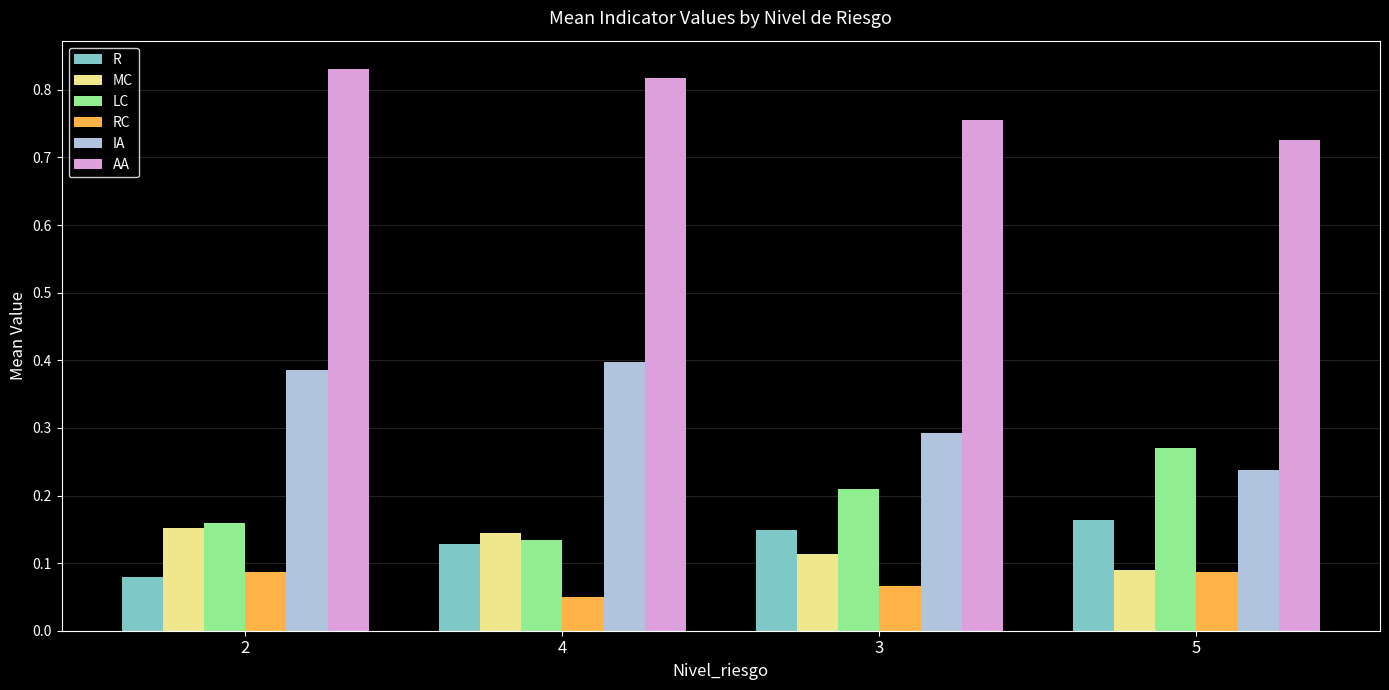

How many bars are there in total?

24